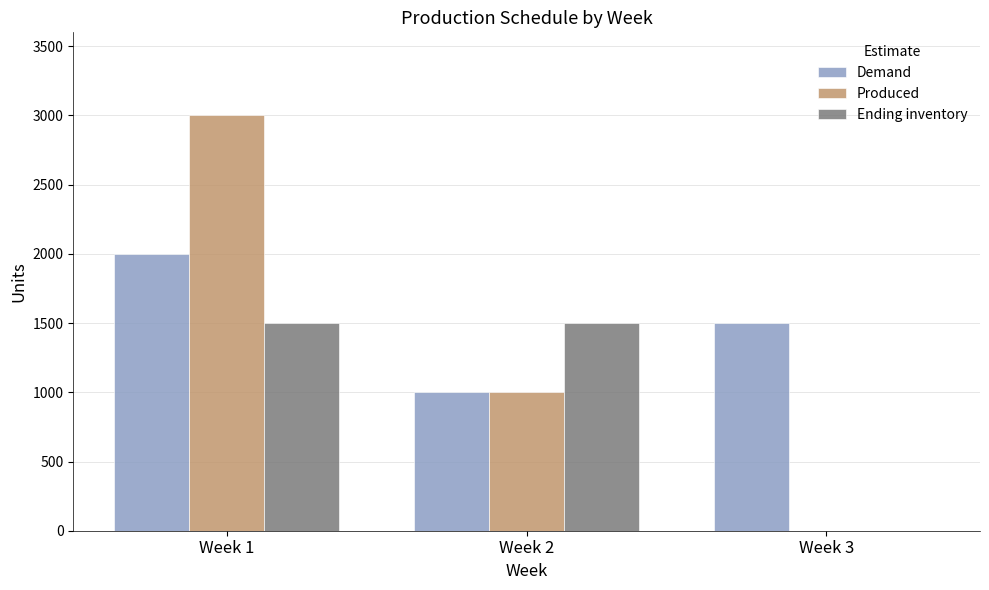

Reading left to right, list all the values displayed in this chart.

Demand: 2000	1000	1500
Produced: 3000	1000	0
Ending inventory: 1500	1500	0